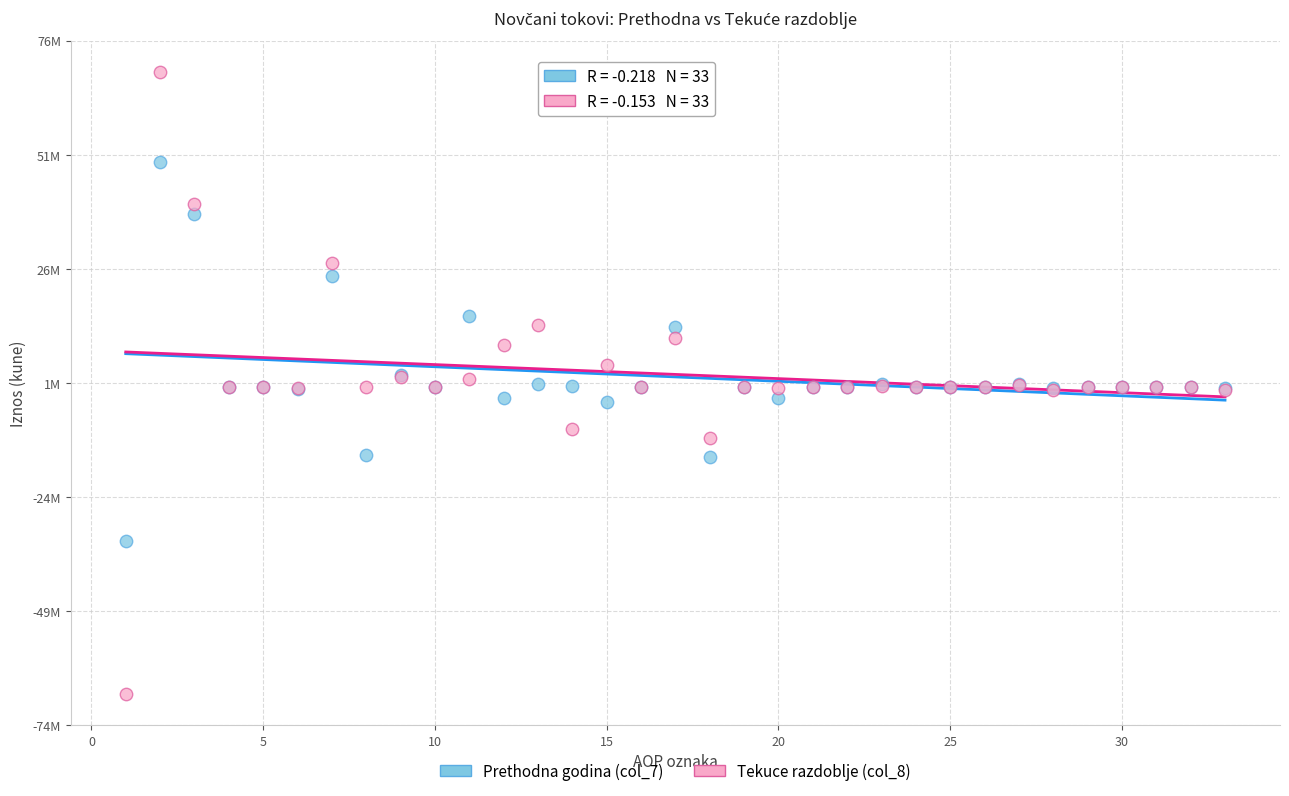

What are all the series names shown in the legend?

Prethodna godina (col_7), Tekuce razdoblje (col_8)